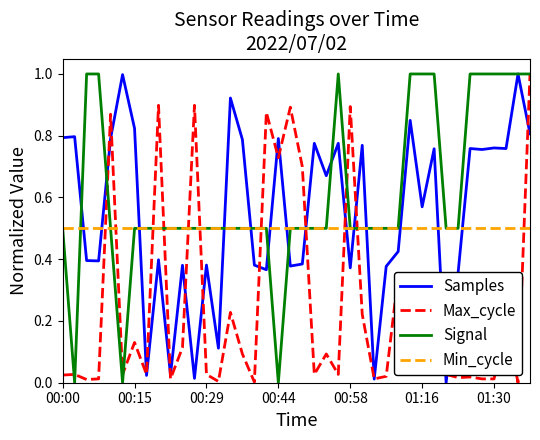

True or false: Min_cycle and Signal cross at least once.

True